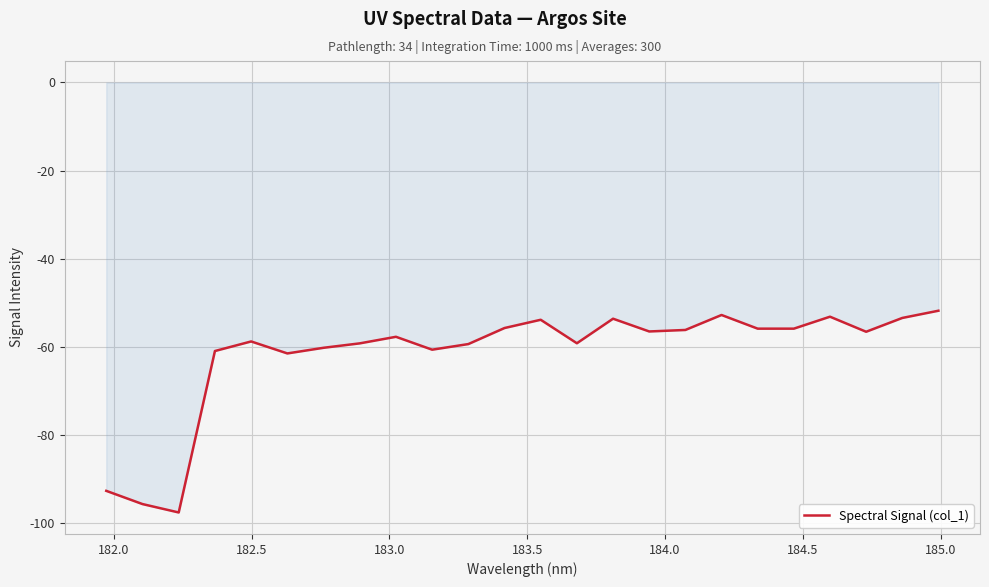

What is the smallest value displayed?

-97.5